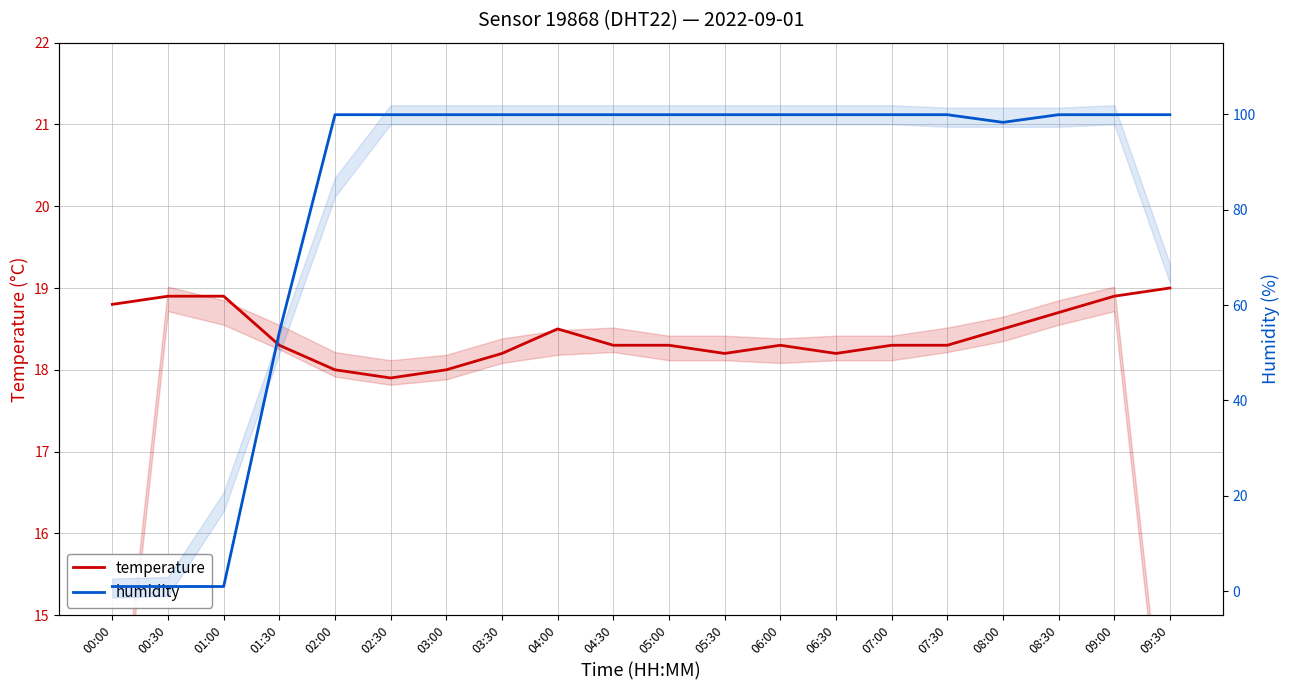

Does the chart display data point markers on the line(s)?

No